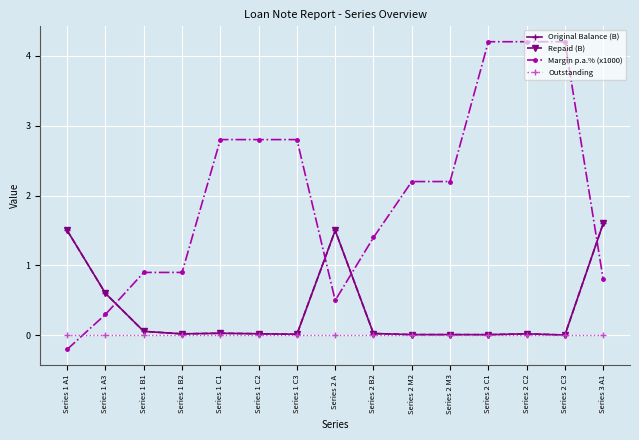

The value of Outstanding at Series 2 C3 is 0.0. True or false?

True